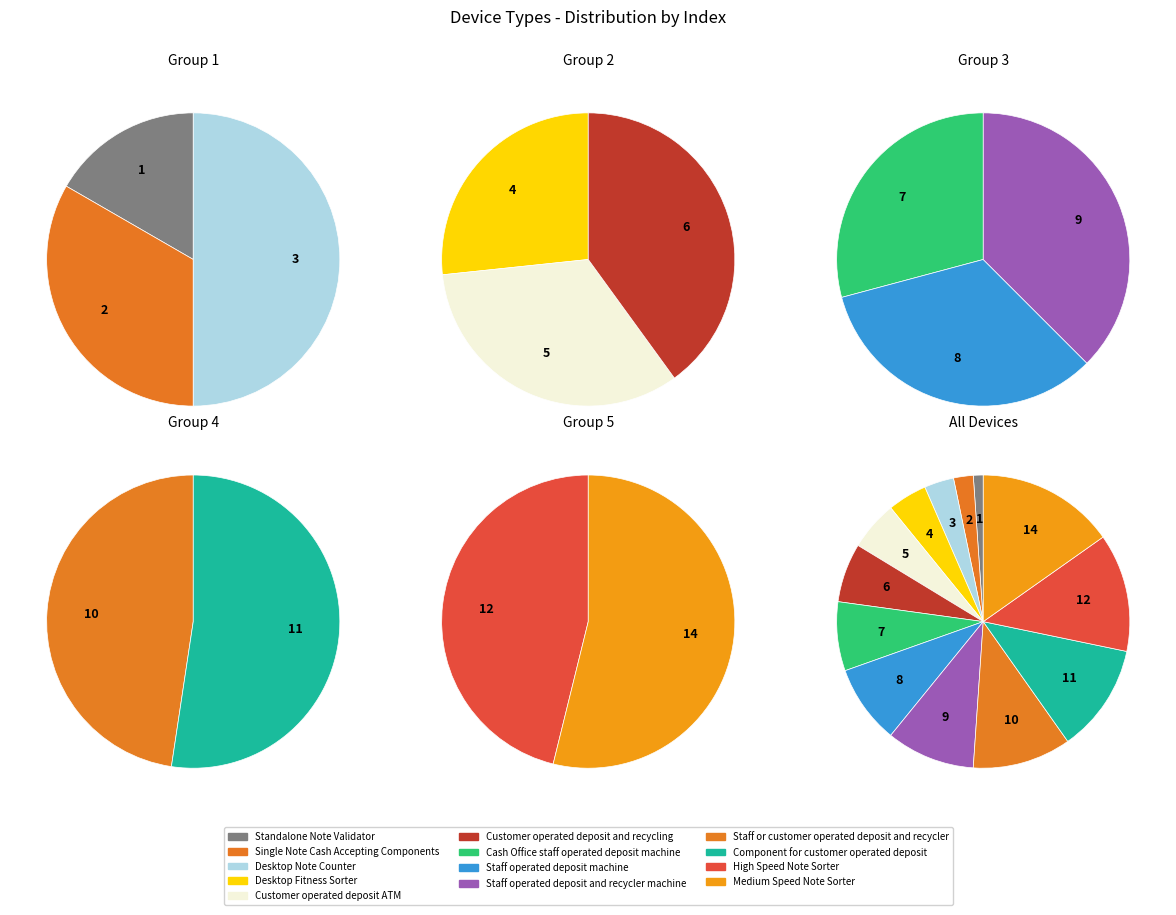

What percentage do Component for customer operated deposit and Standalone Note Validator together represent?

13.0%